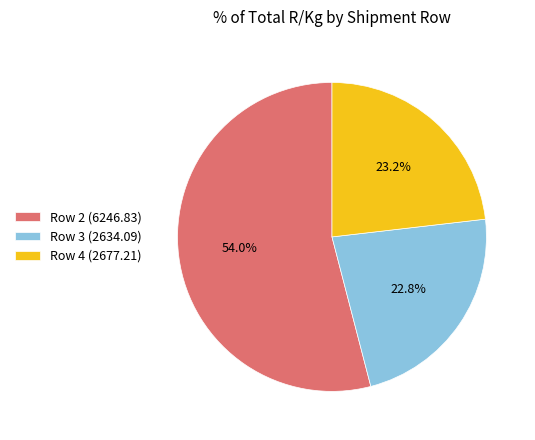

Is Row 2 (6246.83) the majority of the pie?

Yes